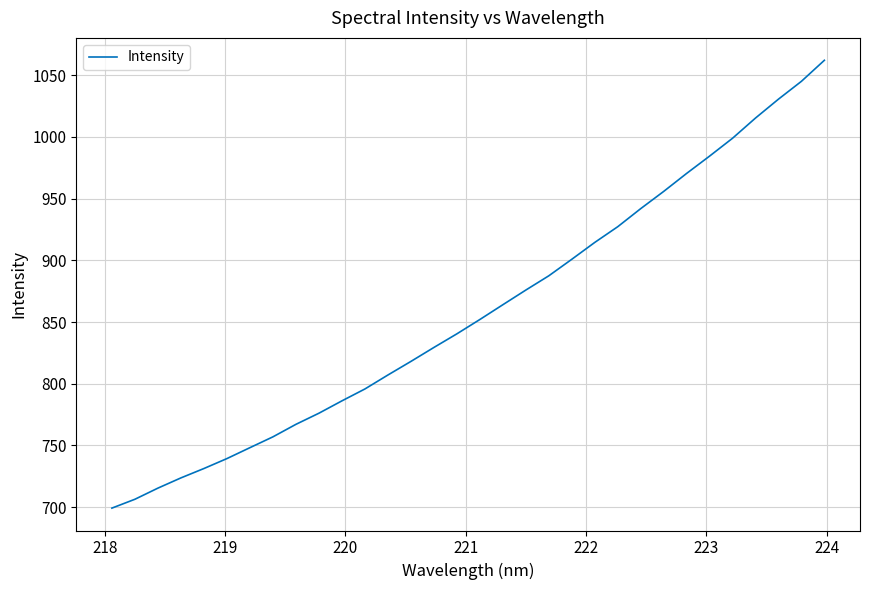

What is the smallest value displayed?

699.3